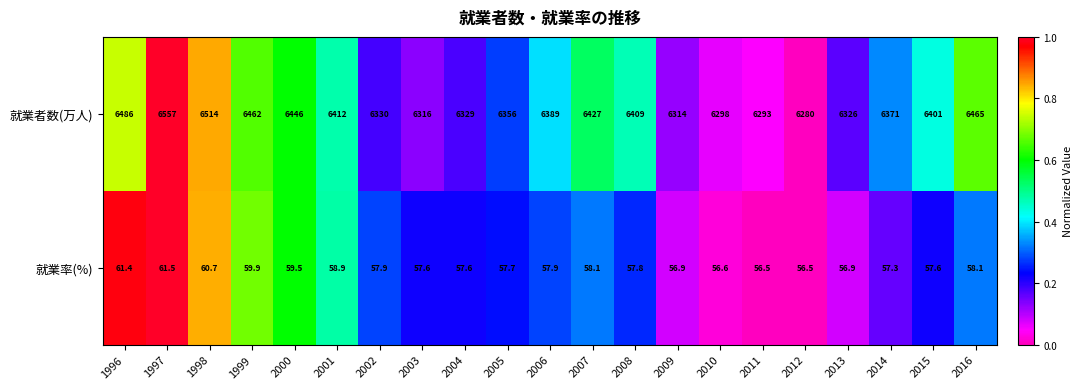

Which series has the widest spread of values?

就業者数(万人)